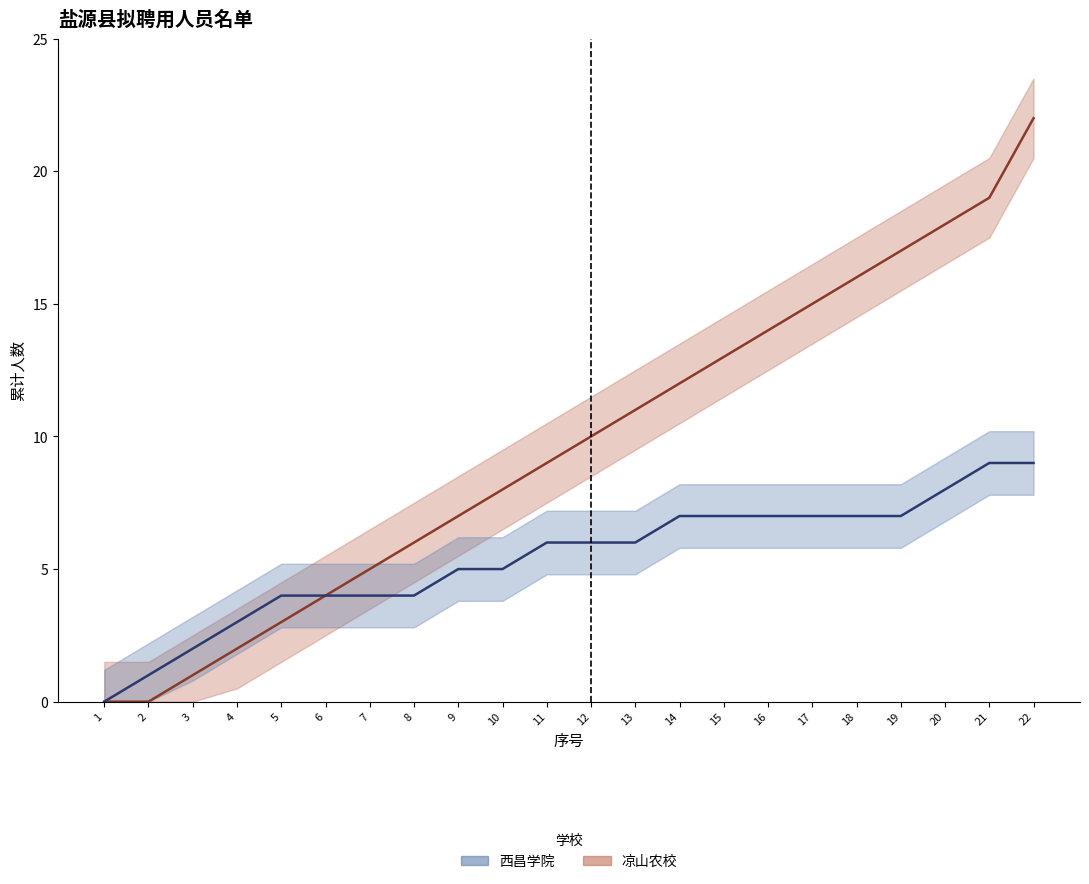

At 11, list the series in order from largest to smallest.

凉山农校, 西昌学院